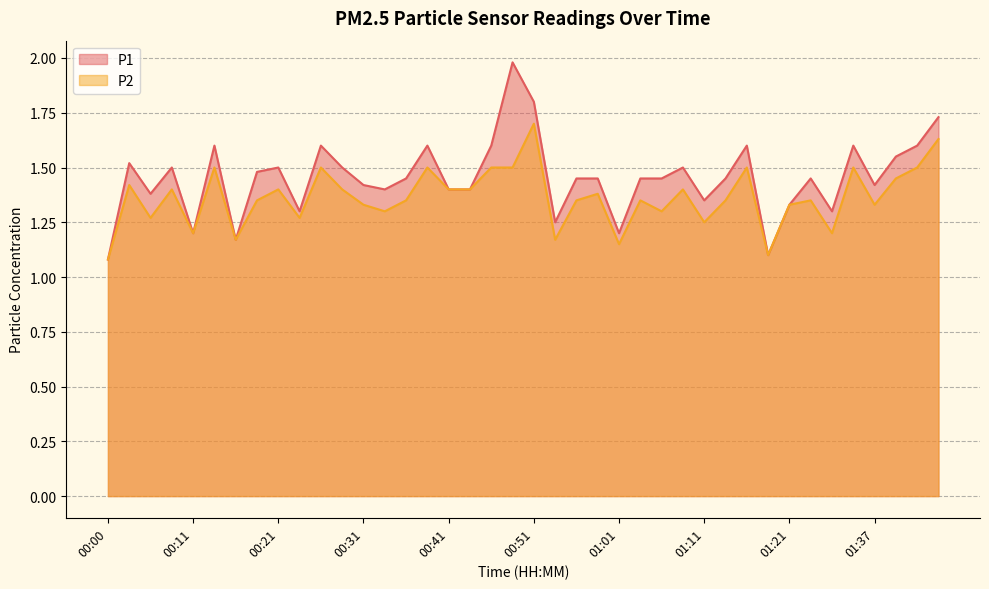

How many data points does each series have?

40